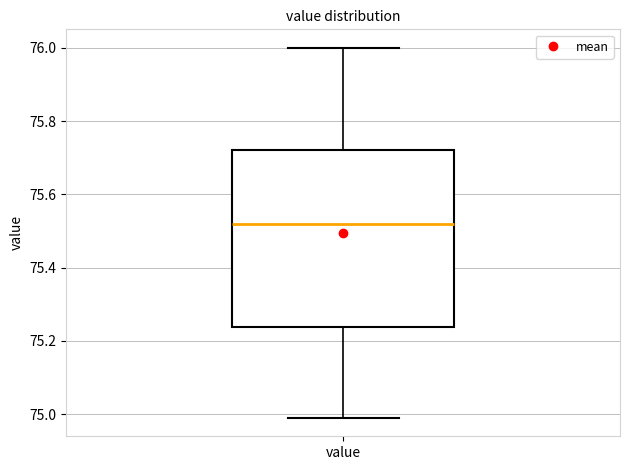

Where does the upper whisker of the box for value end on the y-axis? The values are not printed on the chart, so give them approximately, as read against the axis.

76.00